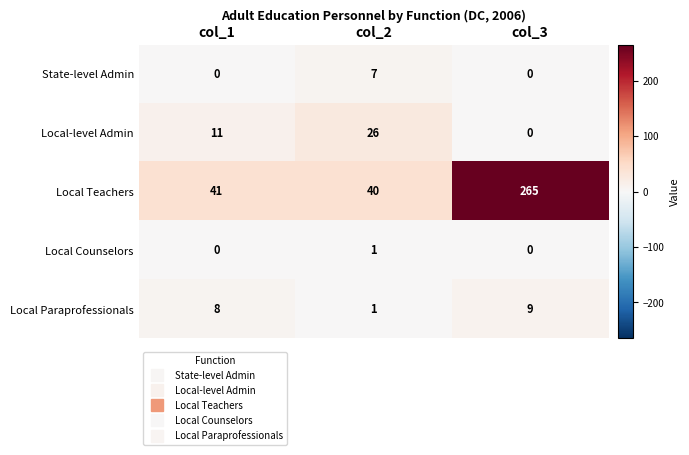

Rank the series by their maximum value, from lowest to highest.

Local Counselors, State-level Admin, Local Paraprofessionals, Local-level Admin, Local Teachers